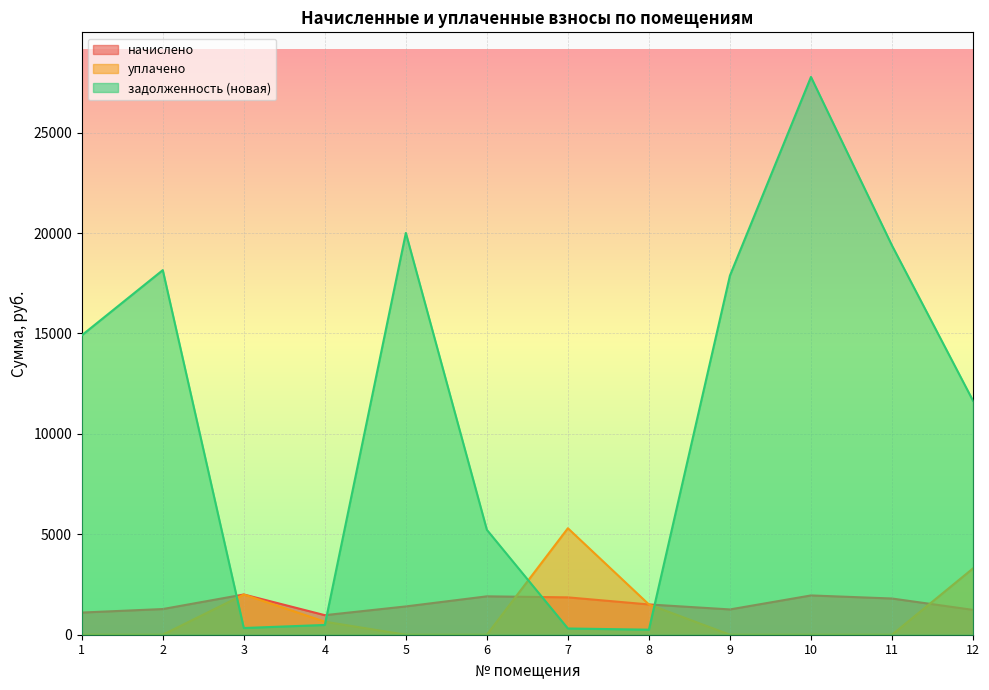

Rank the series at 8 from highest to lowest value.

начислено, уплачено, задолженность (новая)